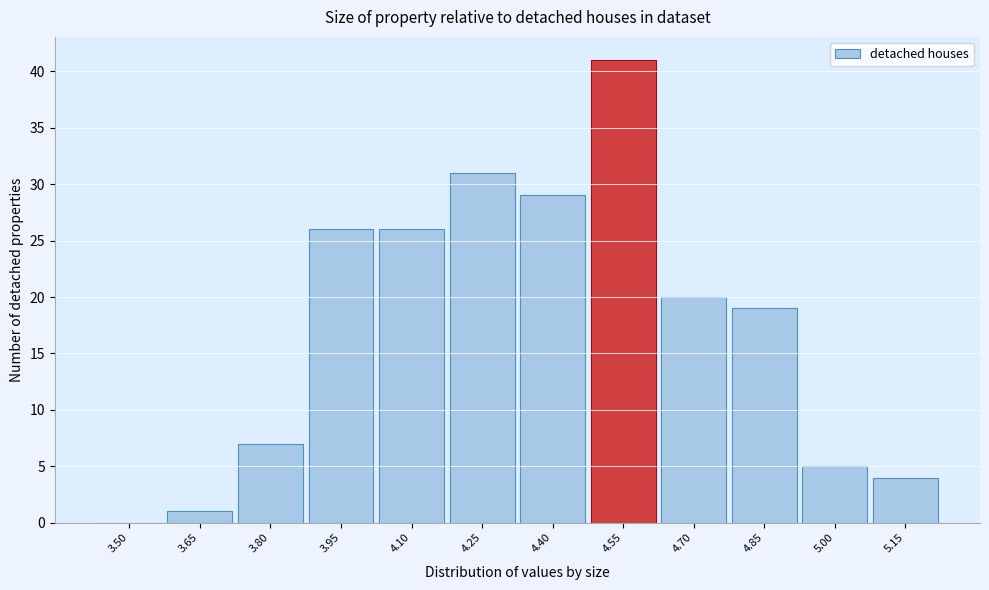

Reading right to left, list all the values displayed in this chart.

5.15=4	5.00=5	4.85=19	4.70=20	4.55=41	4.40=29	4.25=31	4.10=26	3.95=26	3.80=7	3.65=1	3.50=0